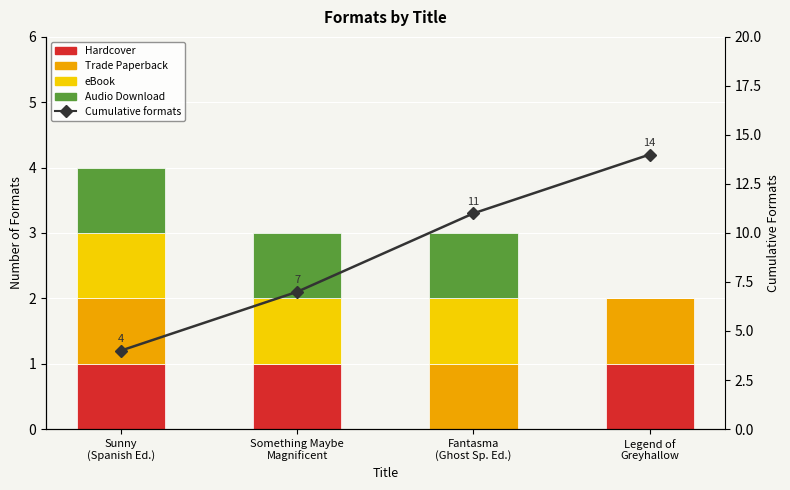

True or false: Hardcover has a value of 0 at Fantasma
(Ghost Sp. Ed.).

True